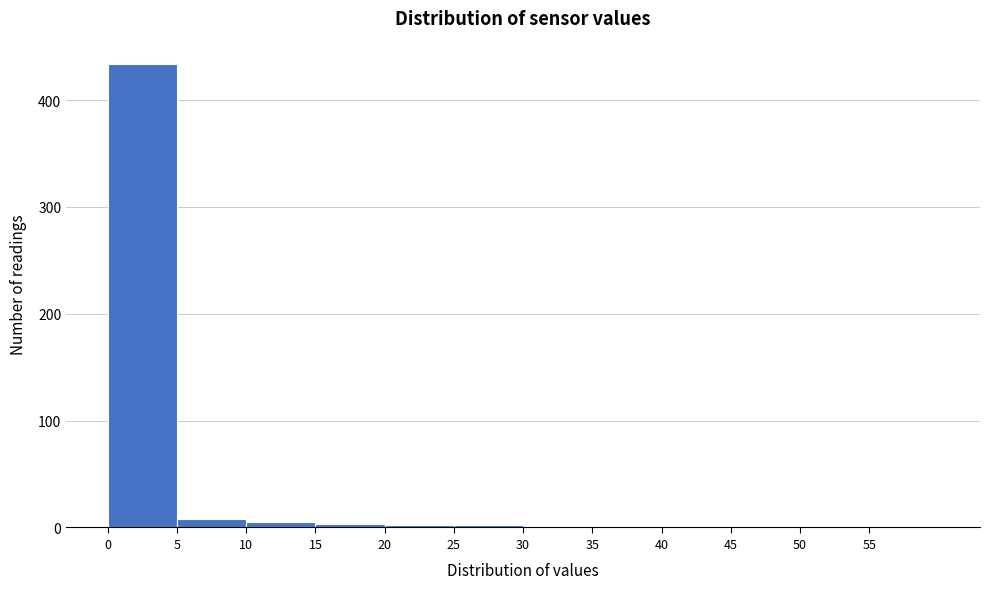

Which range on the x-axis has the tallest bar?

0 to 5